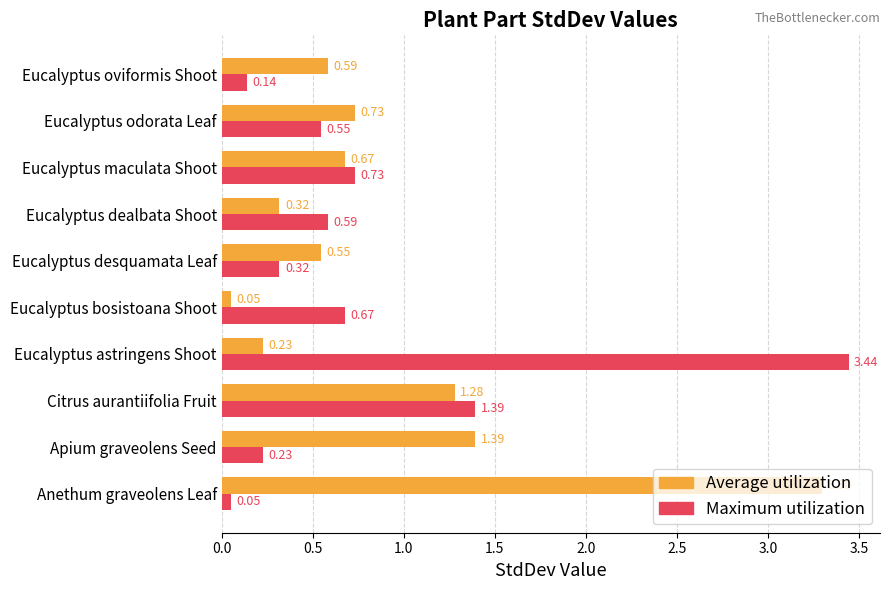

At which category is the sum across all series the highest?

Eucalyptus astringens Shoot